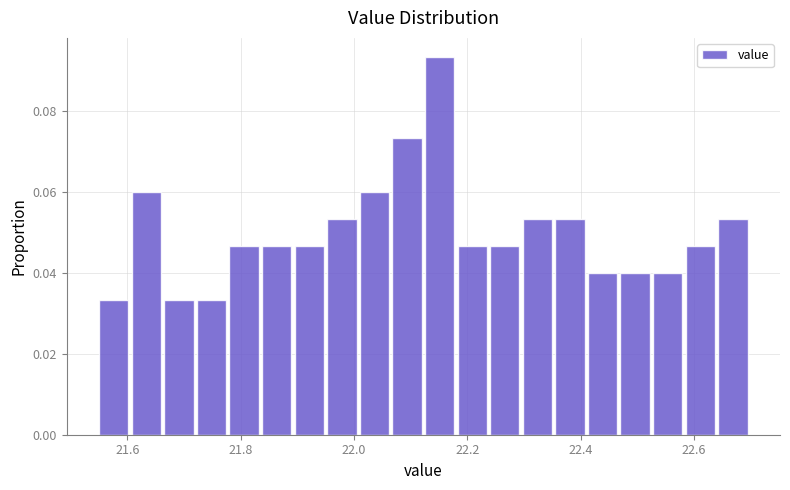

Around what value on the x-axis is the tallest bar? Give the approximate position of its centre, as read against the axis.

22.16